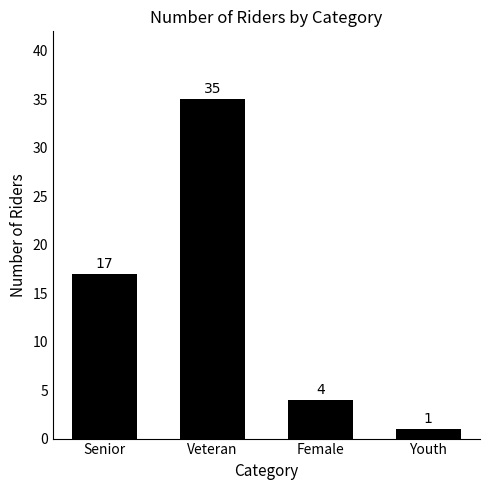

Between Youth and Female, which is larger?

Female